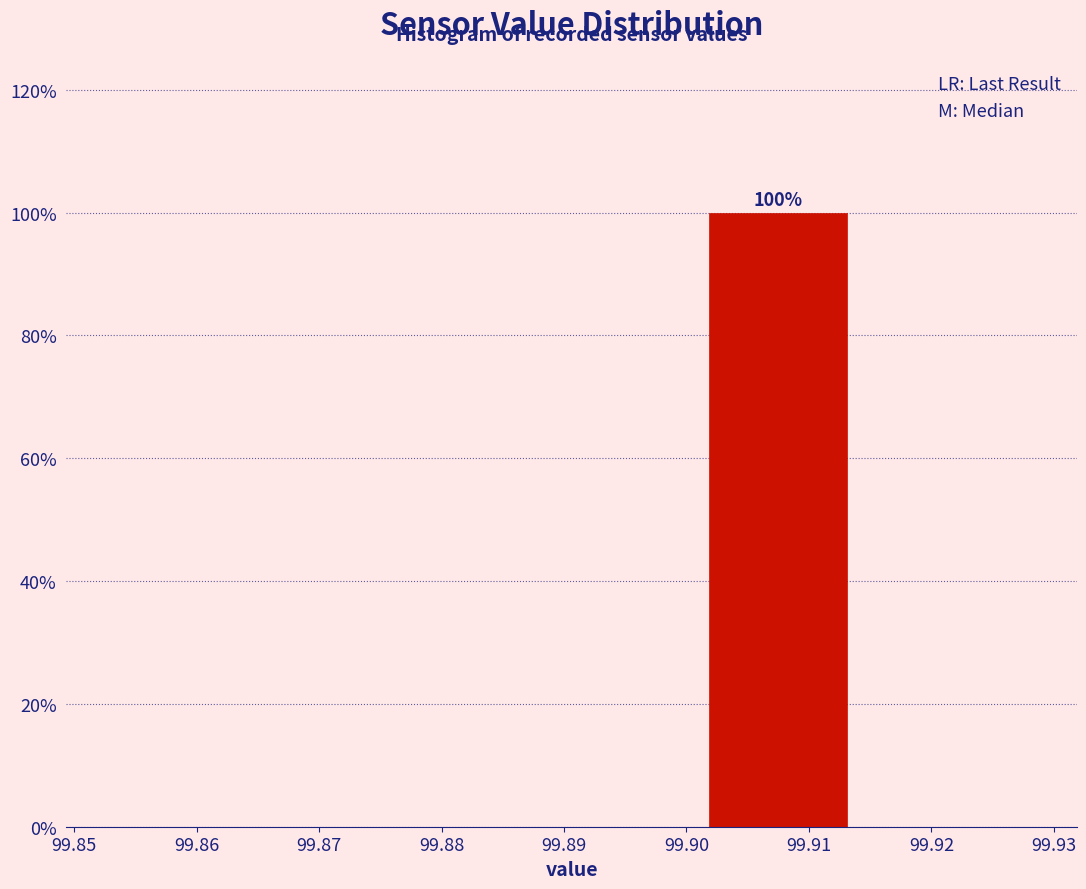

Over which range of the x-axis is the bar tallest?

99.900 to 99.915